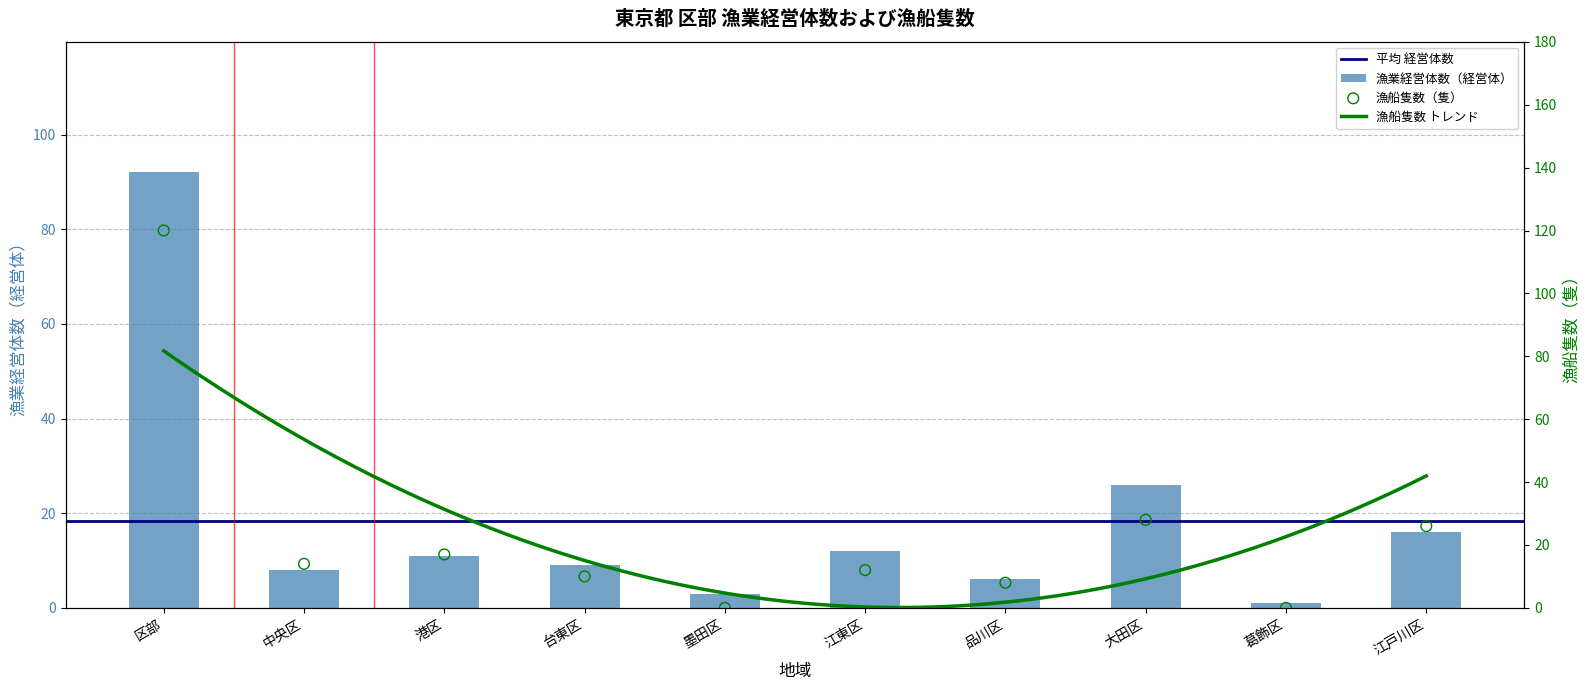

At which category is the sum across all series the highest?

区部